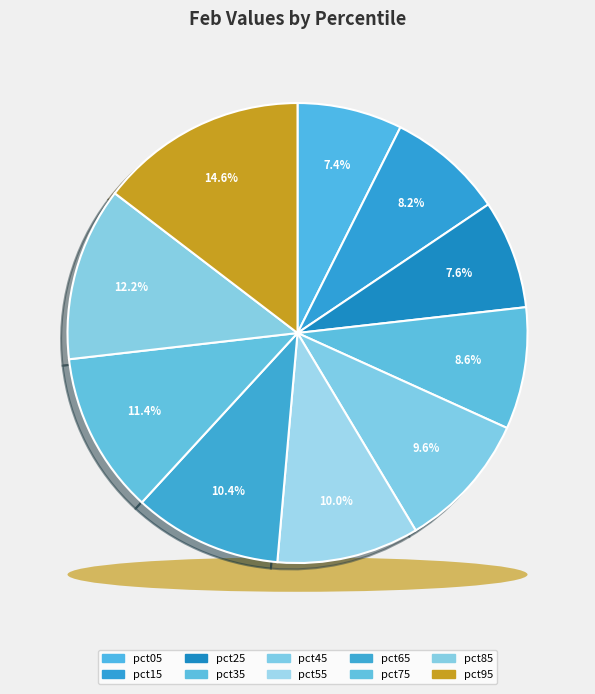

Is there any slice that represents more than half of the pie?

No